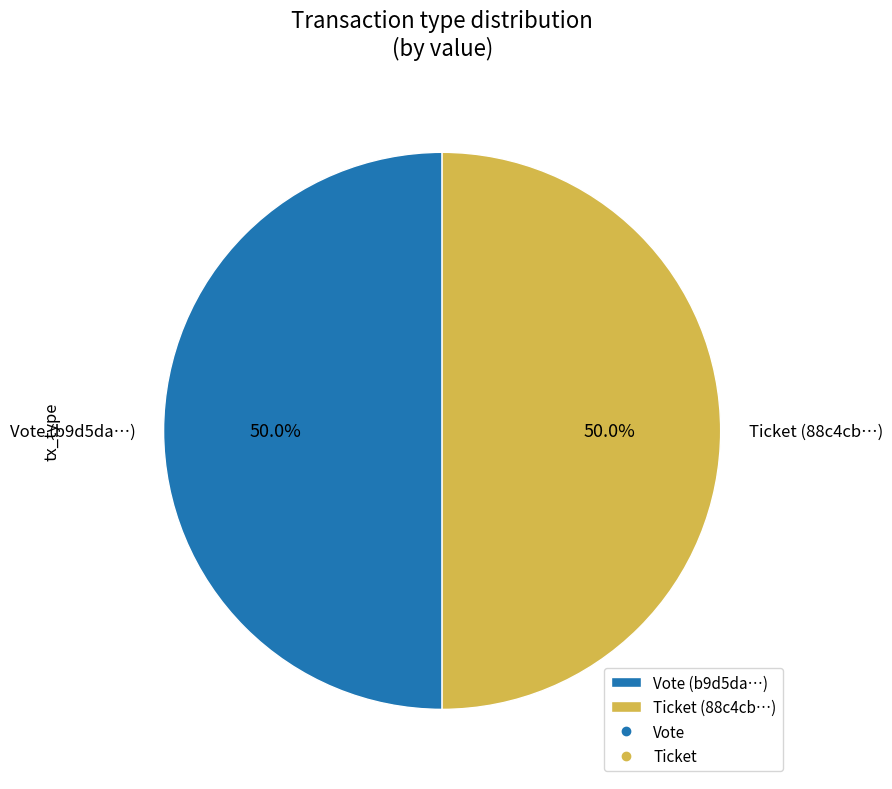

Approximately how many times larger is the value at Ticket (88c4cb…) compared to Vote (b9d5da…)?

1.0